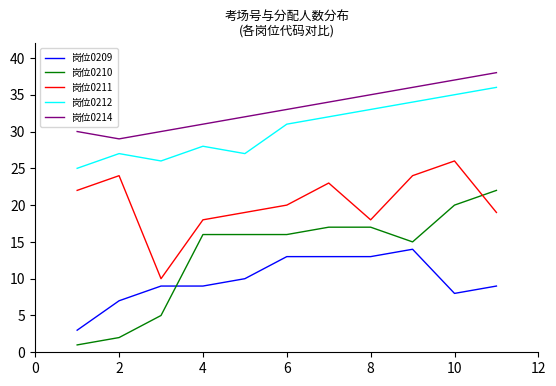

Which series ends up on top after the final intersection of 岗位0211 and 岗位0210?

岗位0210